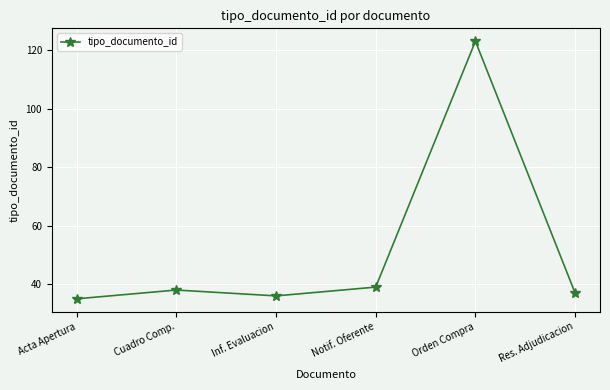

What is the approximate value at Acta Apertura, to the nearest 10?

40